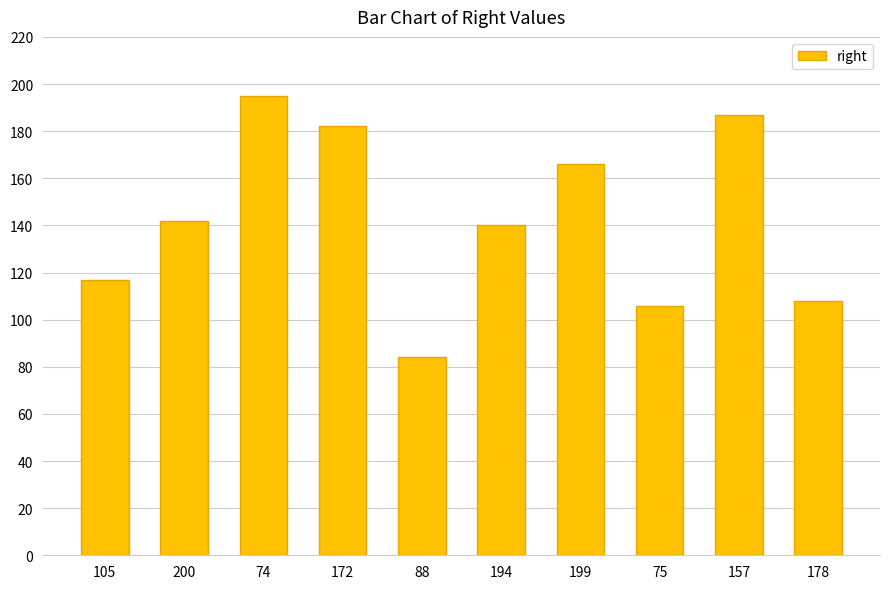

List the labels in order of value, smallest first.

88, 75, 178, 105, 194, 200, 199, 172, 157, 74